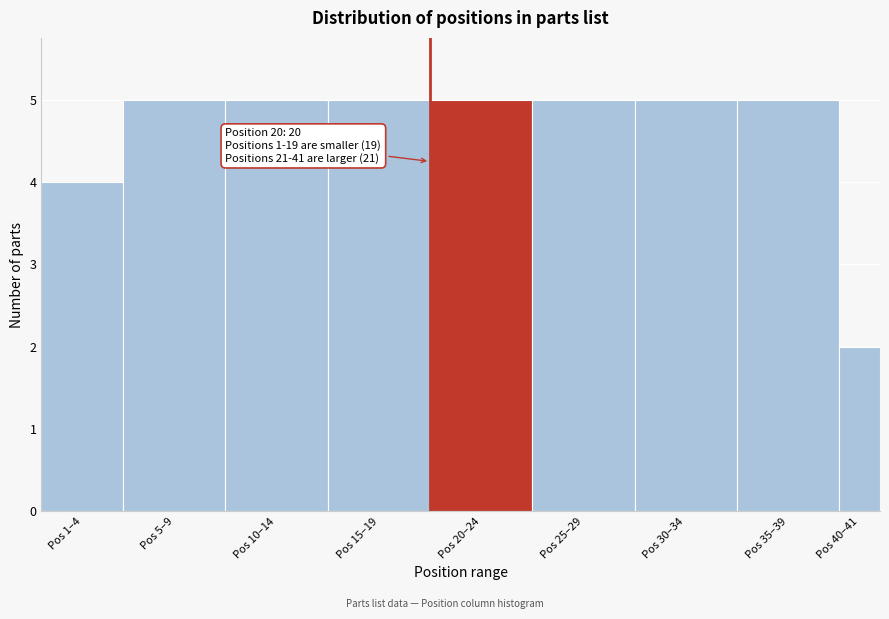

Reading left to right, transcribe all the data shown in this chart.

Pos 1–4=4	Pos 5–9=5	Pos 10–14=5	Pos 15–19=5	Pos 20–24=5	Pos 25–29=5	Pos 30–34=5	Pos 35–39=5	Pos 40–41=2